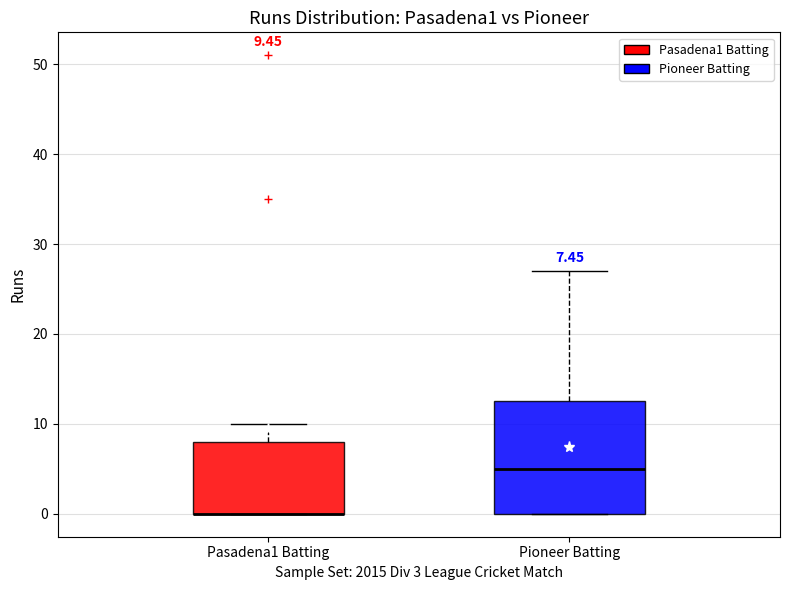

Which box is the tallest, from its lower edge to its upper edge?

Pioneer Batting